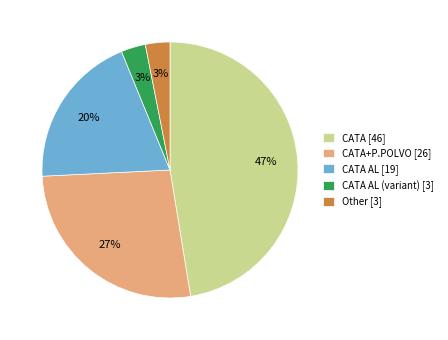

How many segments does this pie chart have?

5